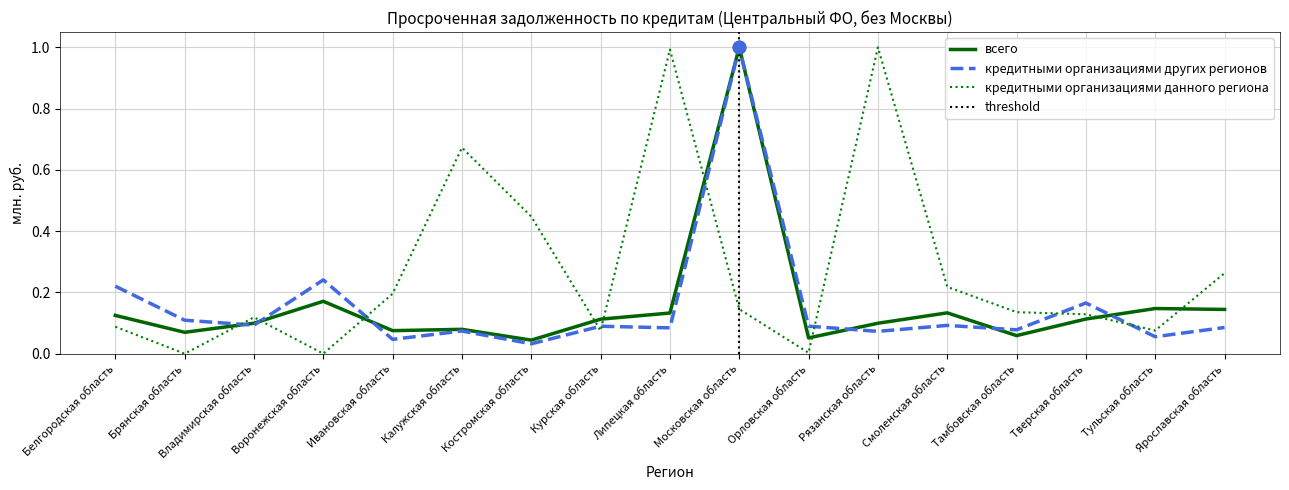

At how many categories does at least one series exceed 0?

17